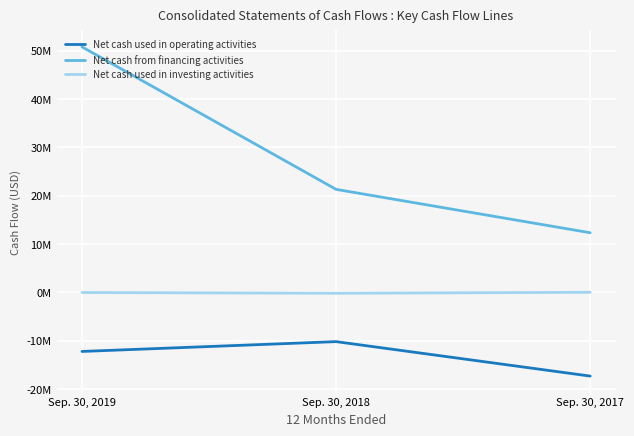

What are all the series names shown in the legend?

Net cash used in operating activities, Net cash from financing activities, Net cash used in investing activities